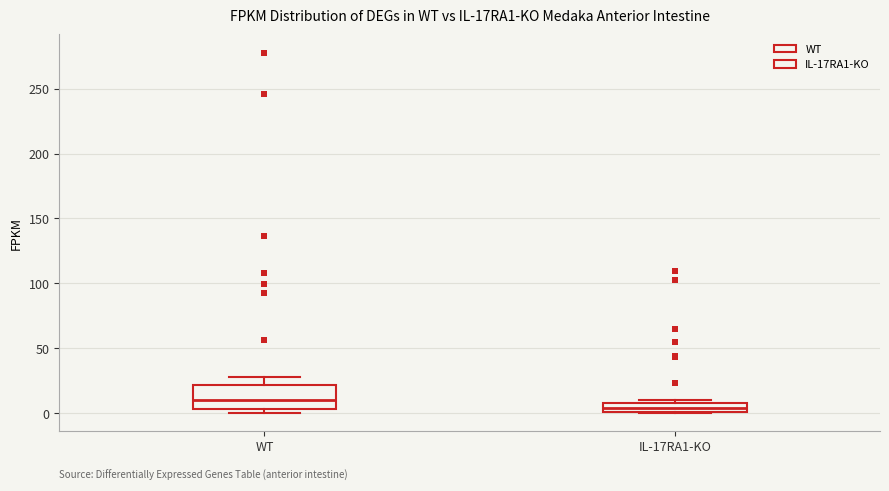

Which box is the tallest, from its lower edge to its upper edge?

WT